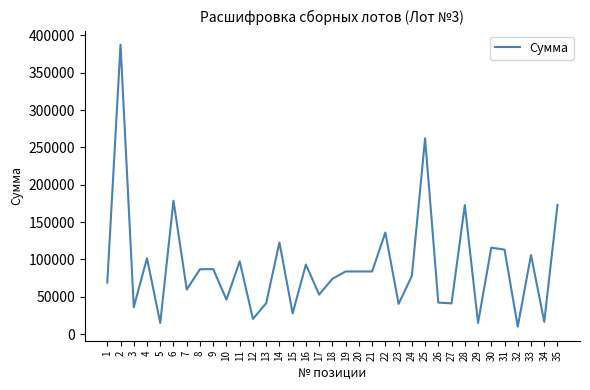

At which category does the chart reach its minimum across all series?

32